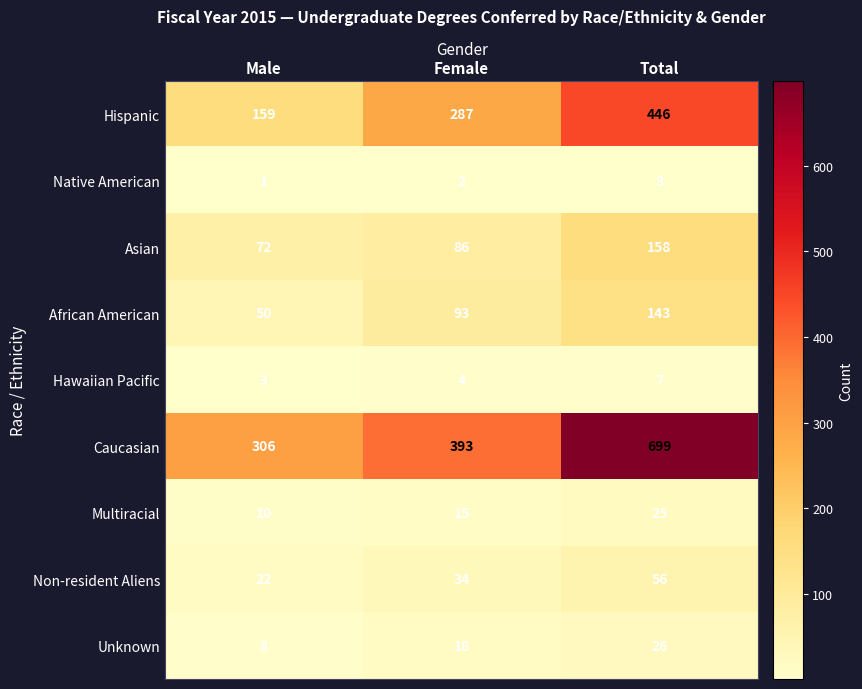

Is it true that Native American equals 1 at Male?

True